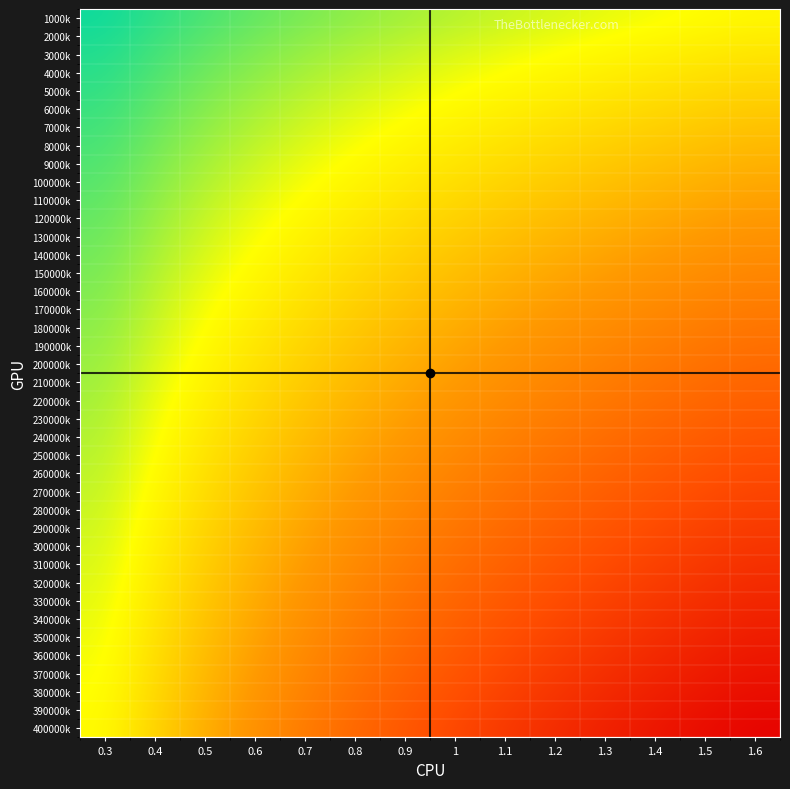

What is the spread (max minus min) of values at 0.5?

0.3